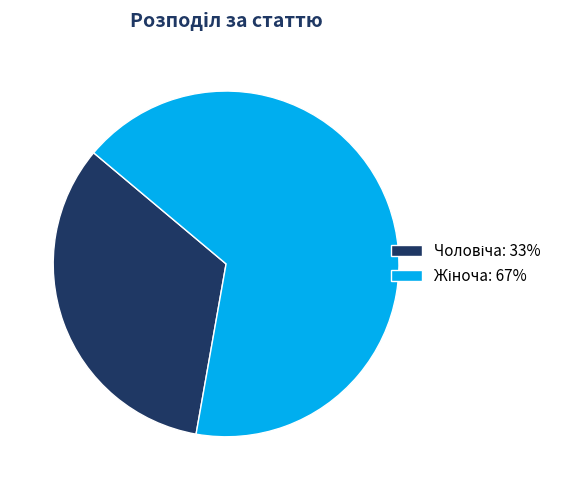

Does any single category account for the majority?

Yes